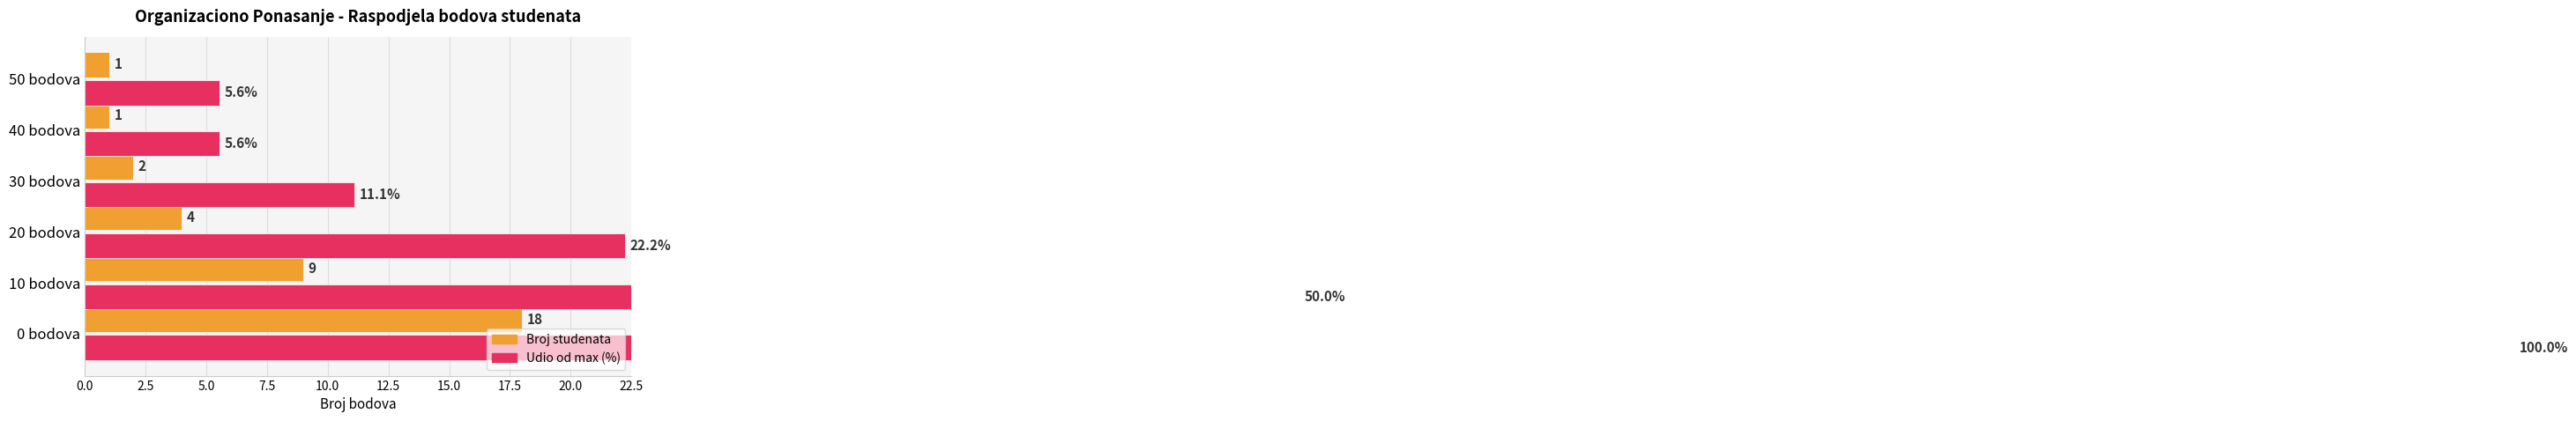

The Udio od max (%) series shows 1.3 at 40 bodova. True or false?

False